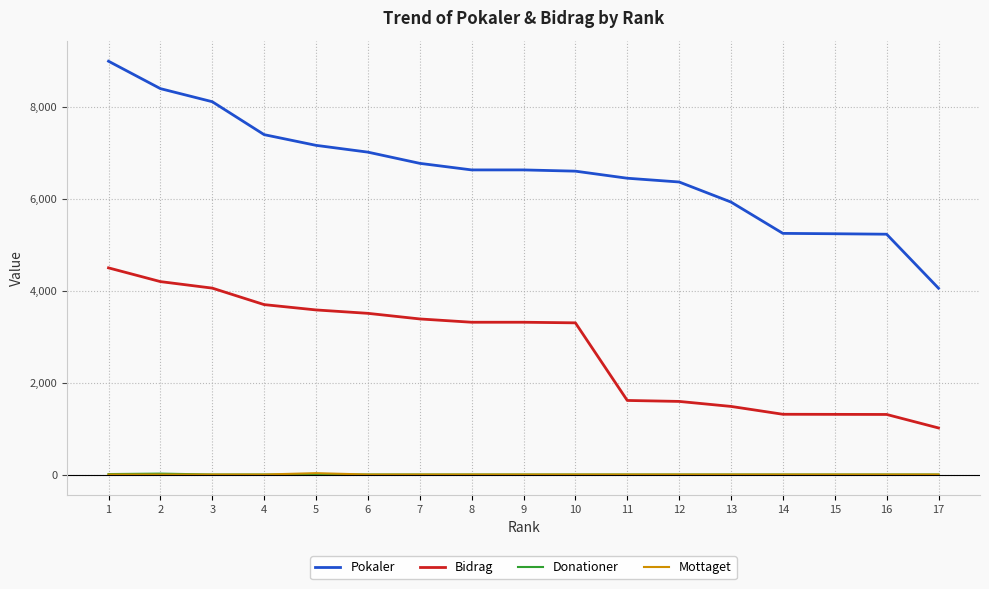

At which category is the sum across all series the highest?

1